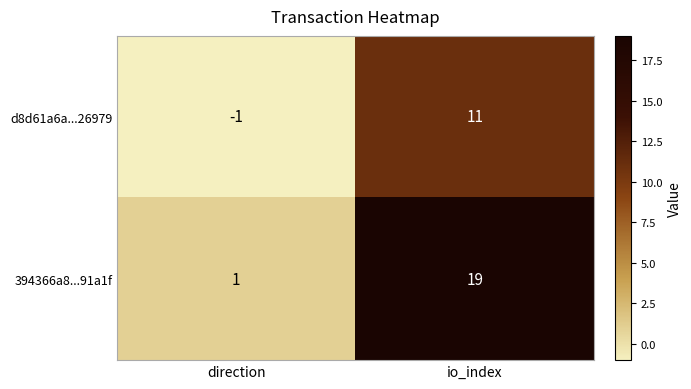

Rank the series by their average value, from highest to lowest.

394366a8...91a1f, d8d61a6a...26979